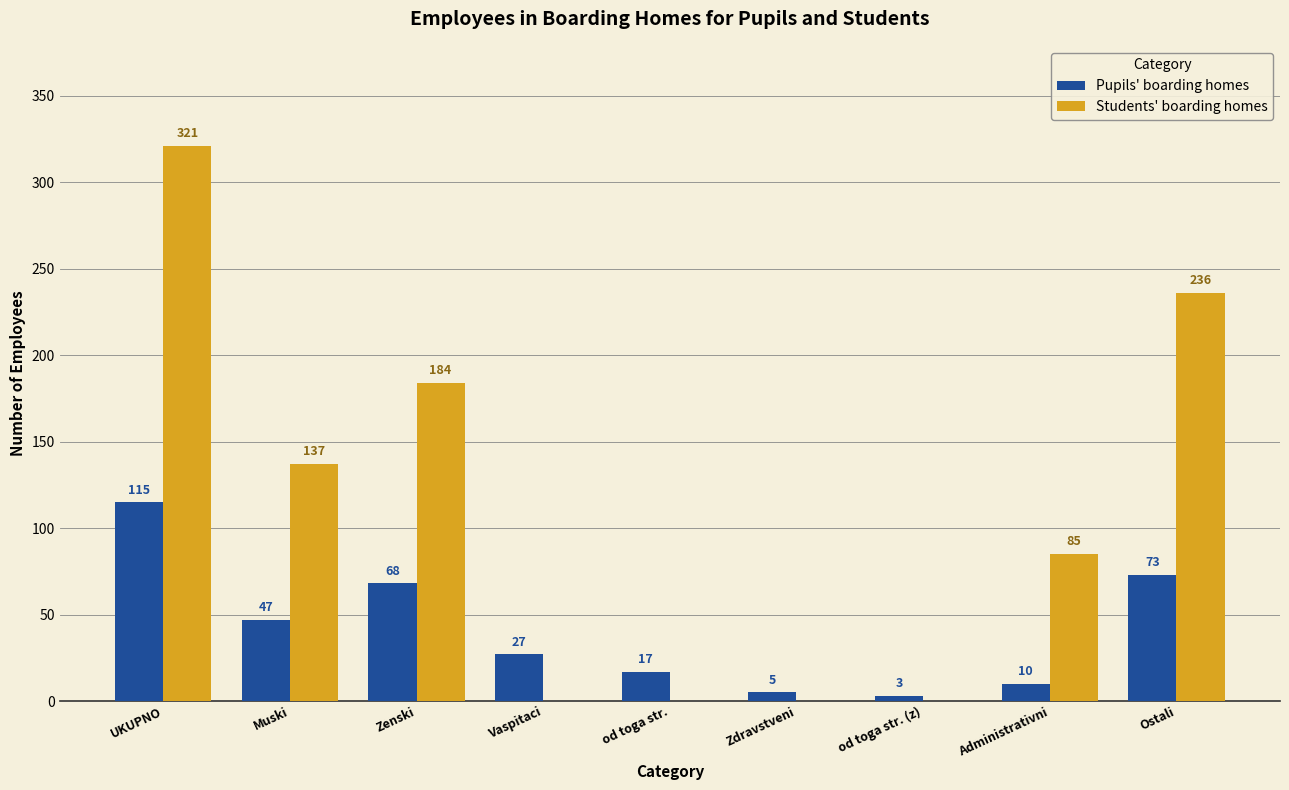

What is the sum of all Students' boarding homes values?

963